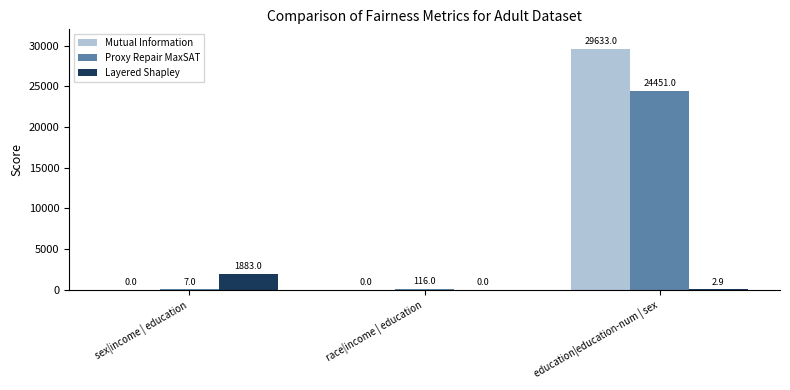

How many data points in Mutual Information are above 0?

1